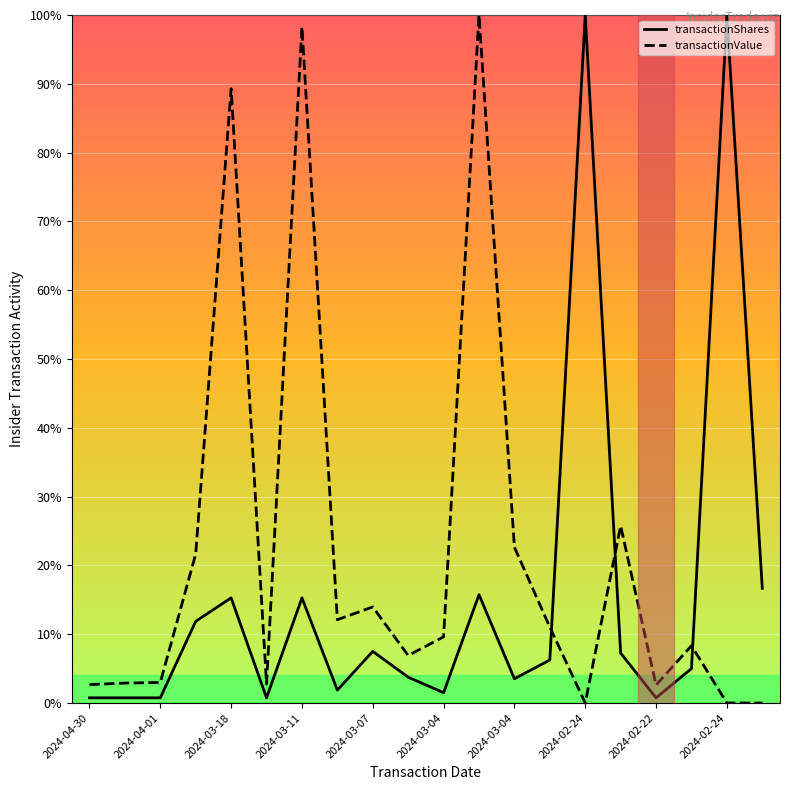

The transactionValue series shows 7.2 at 13. True or false?

False